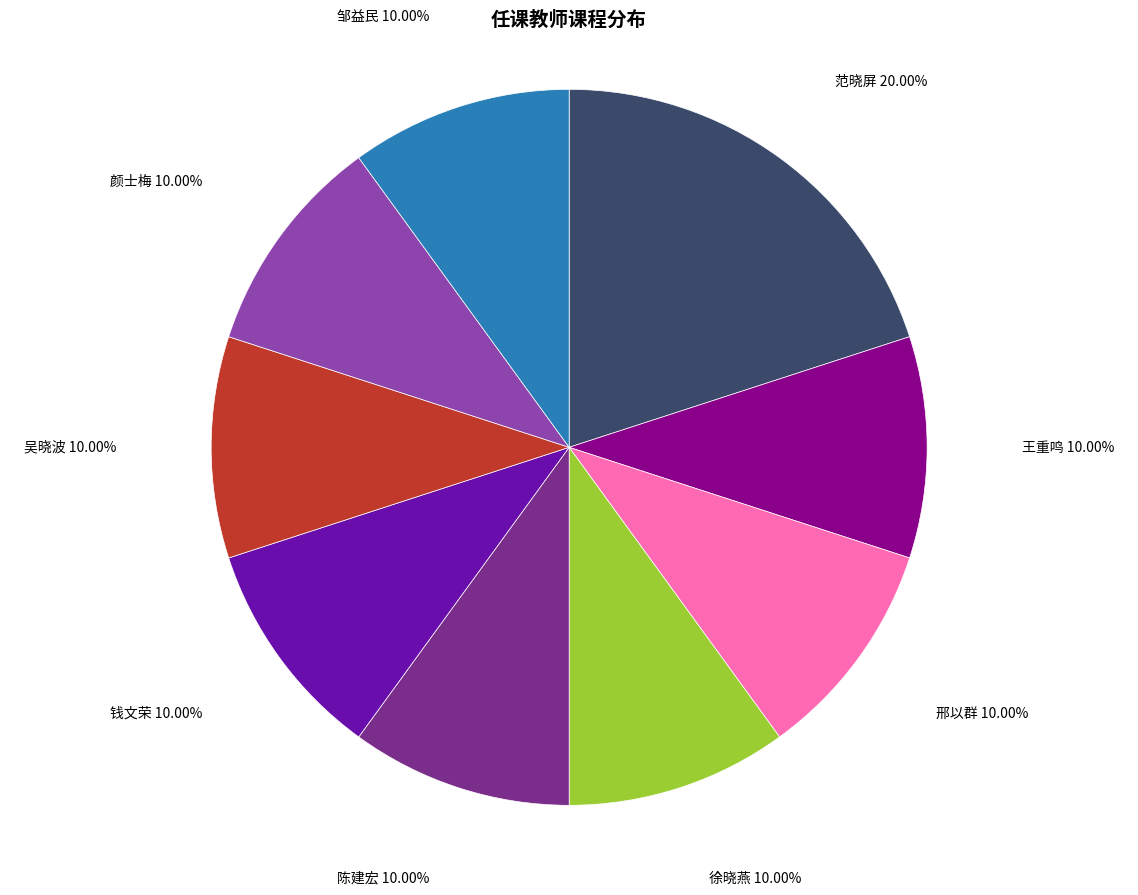

The 王重鸣 slice represents 23% of the pie. True or false?

False